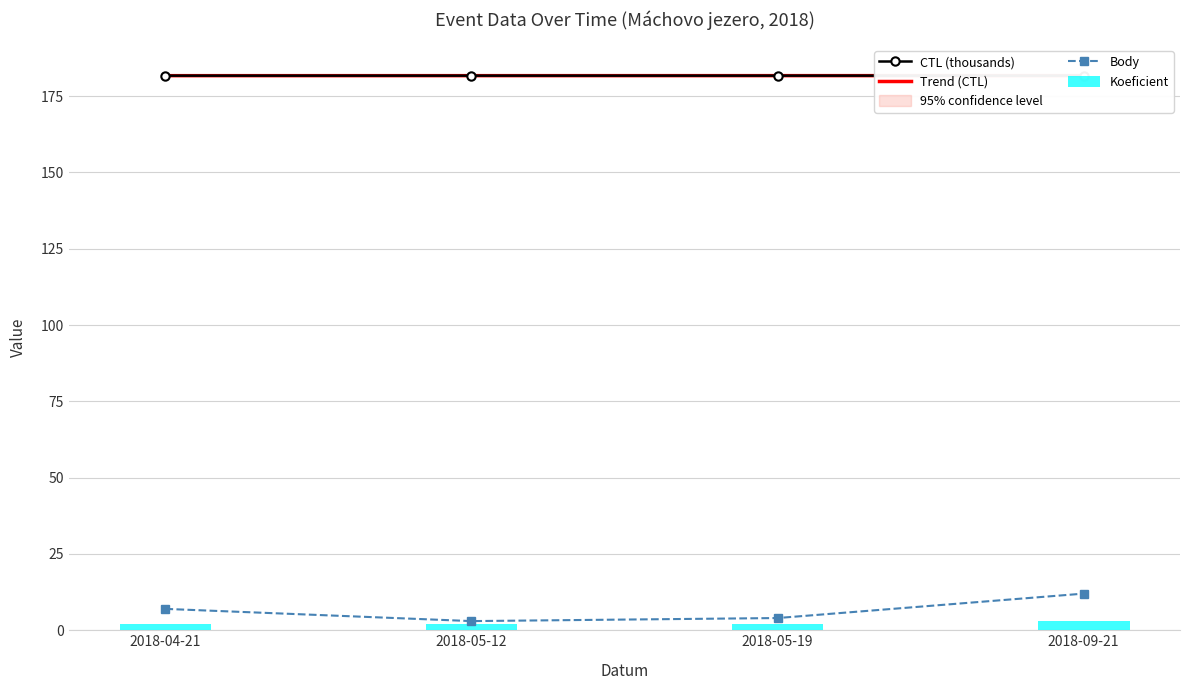

True or false: CTL has a value of 181.7 at 2018-04-21.

True